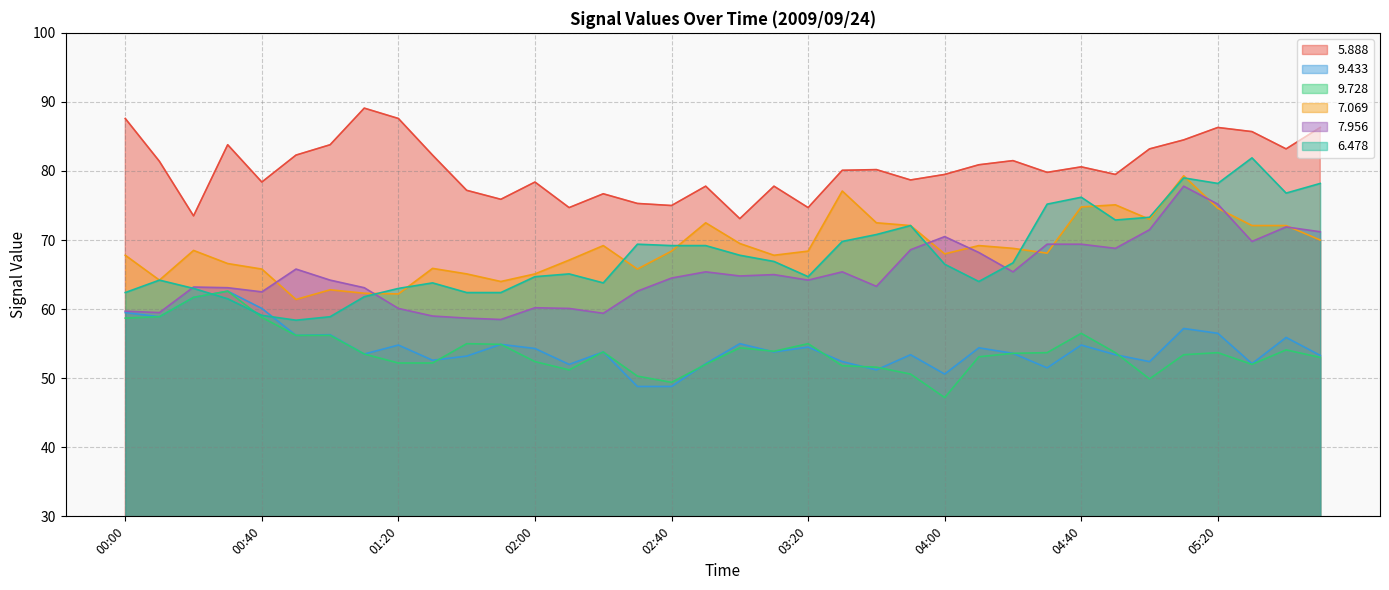

Is it true that   6.478 equals 78.2 at 06:10?

True